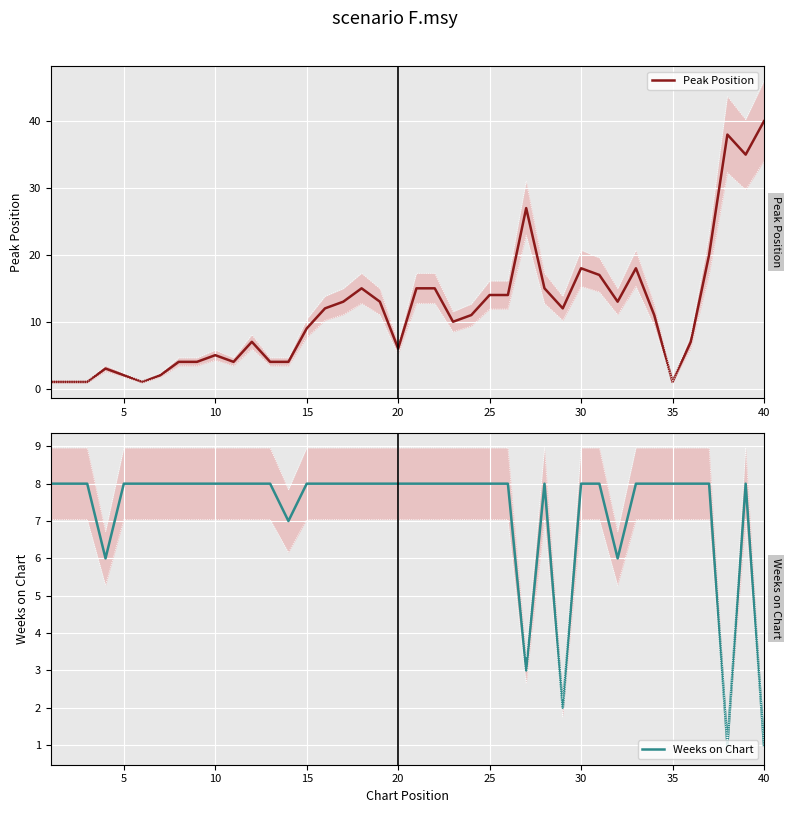

At which label does Peak Position reach its peak?

40